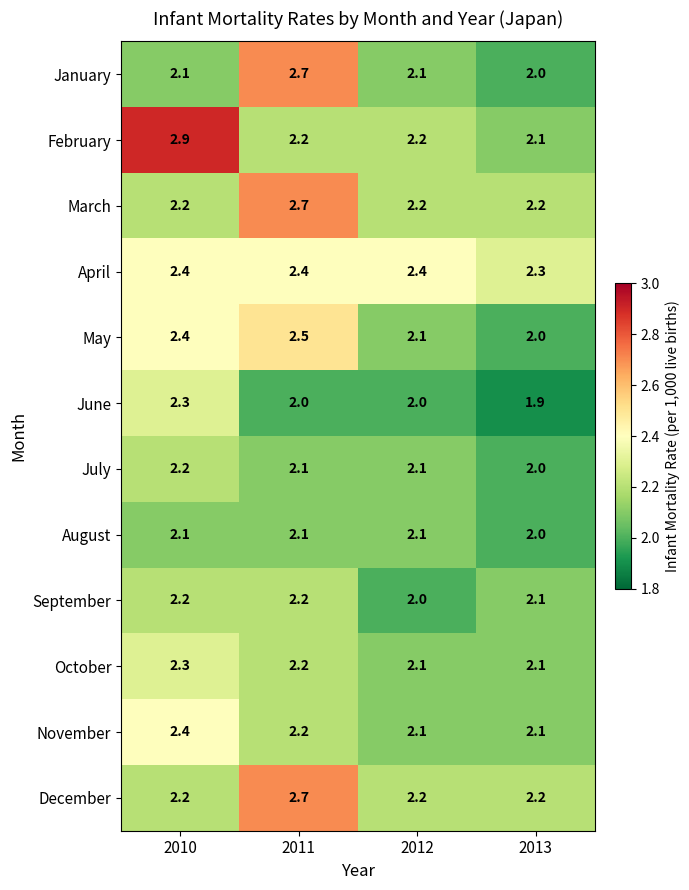

What is the sum of the July values at 2012 and 2010?

4.3